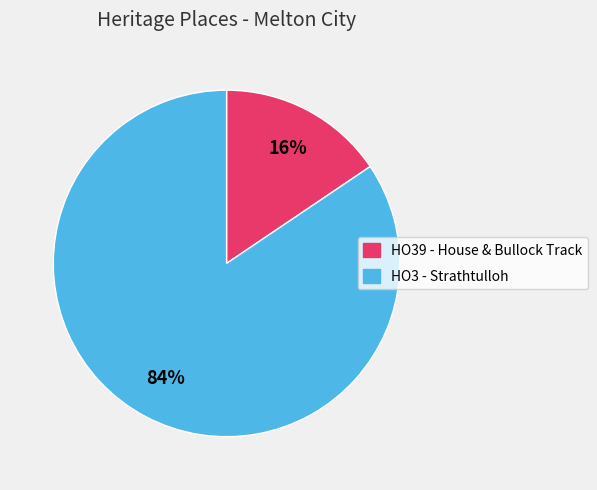

Do HO39 - House & Bullock Track and HO3 - Strathtulloh together represent more than half of the pie?

Yes